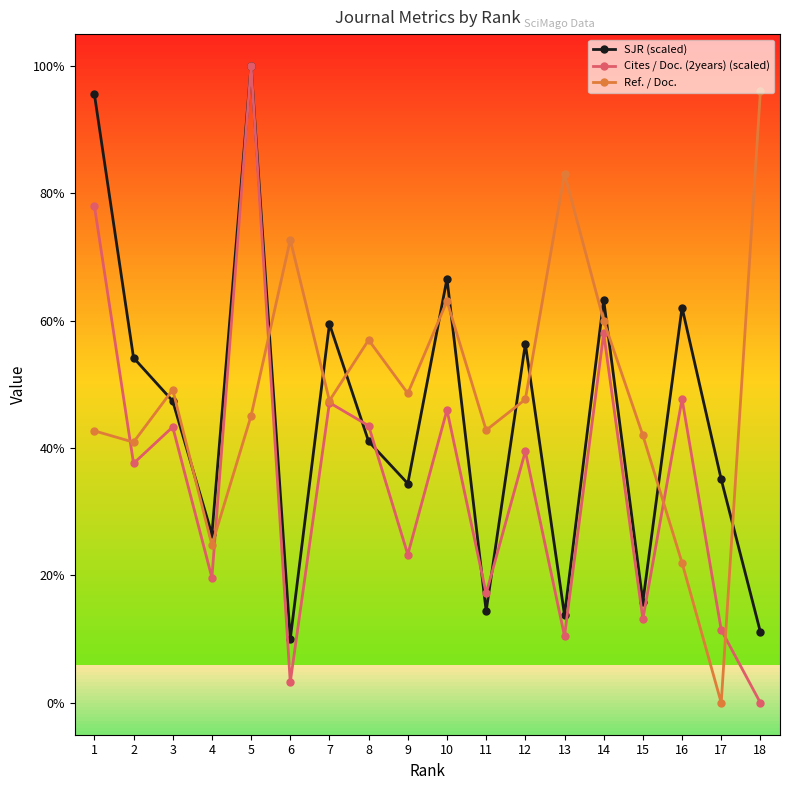

True or false: Cites / Doc. (2years) (scaled) and Ref. / Doc. intersect in this chart.

True